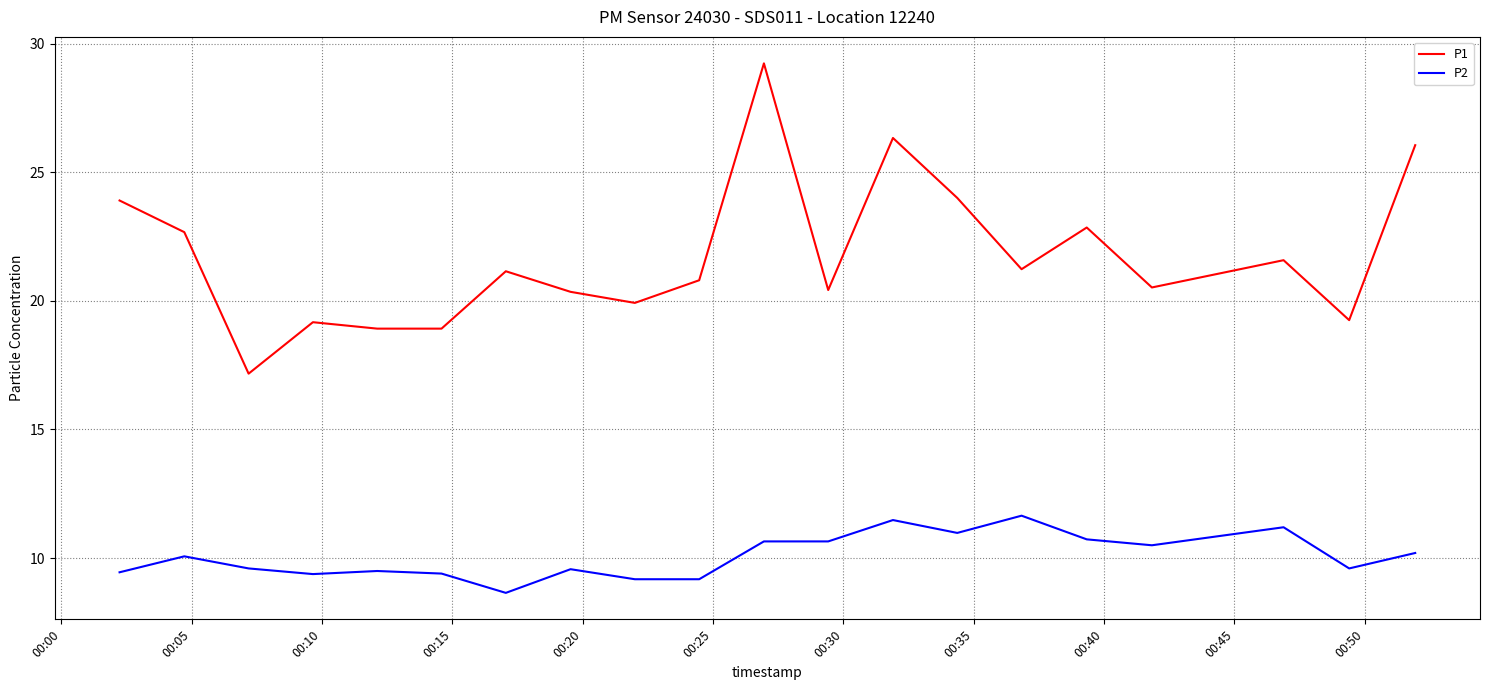

True or false: P1 and P2 intersect in this chart.

False